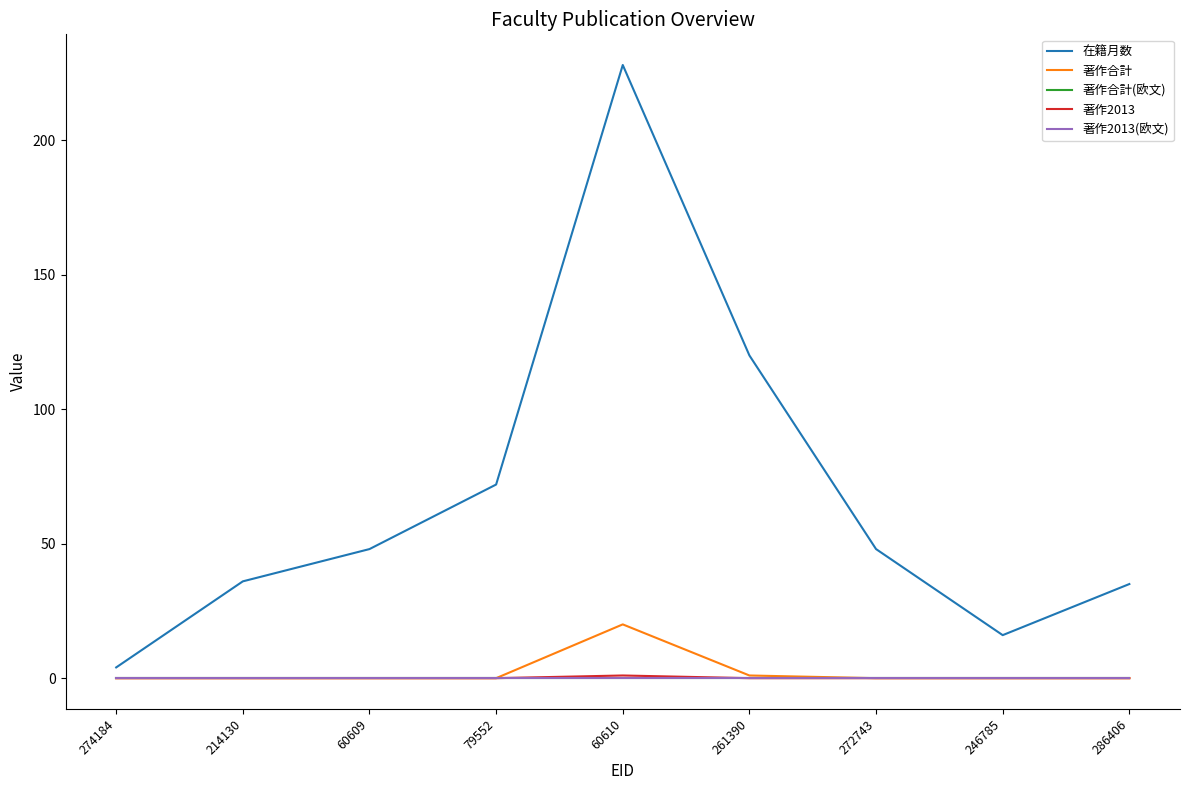

Does the chart display data point markers on the line(s)?

No